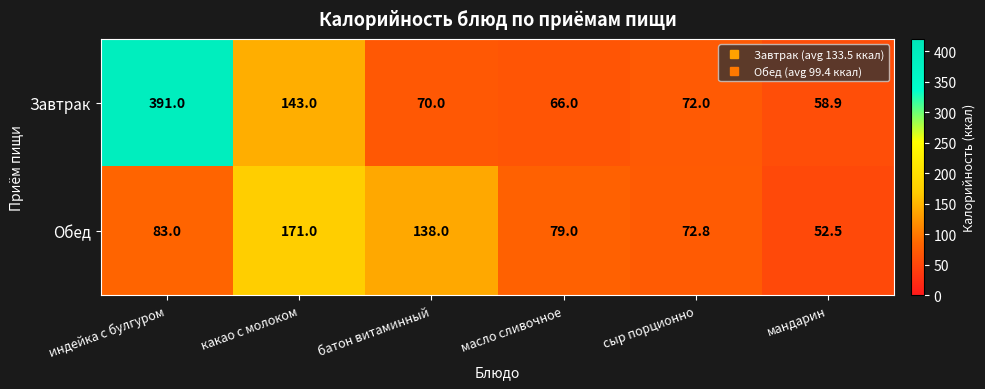

Which series has the largest range (max minus min)?

Завтрак